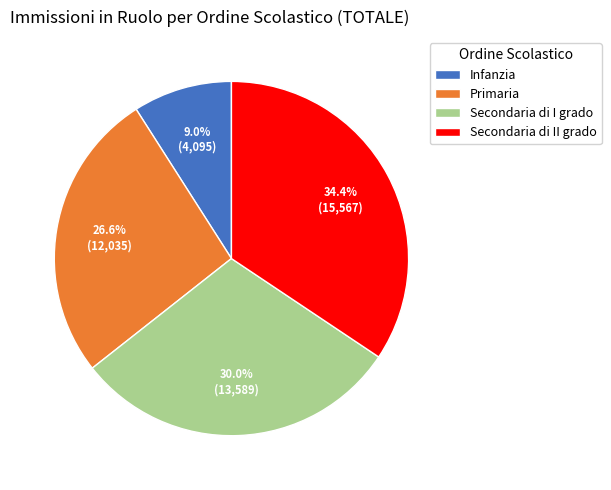

Rank the categories by value from lowest to highest.

Infanzia, Primaria, Secondaria di I grado, Secondaria di II grado